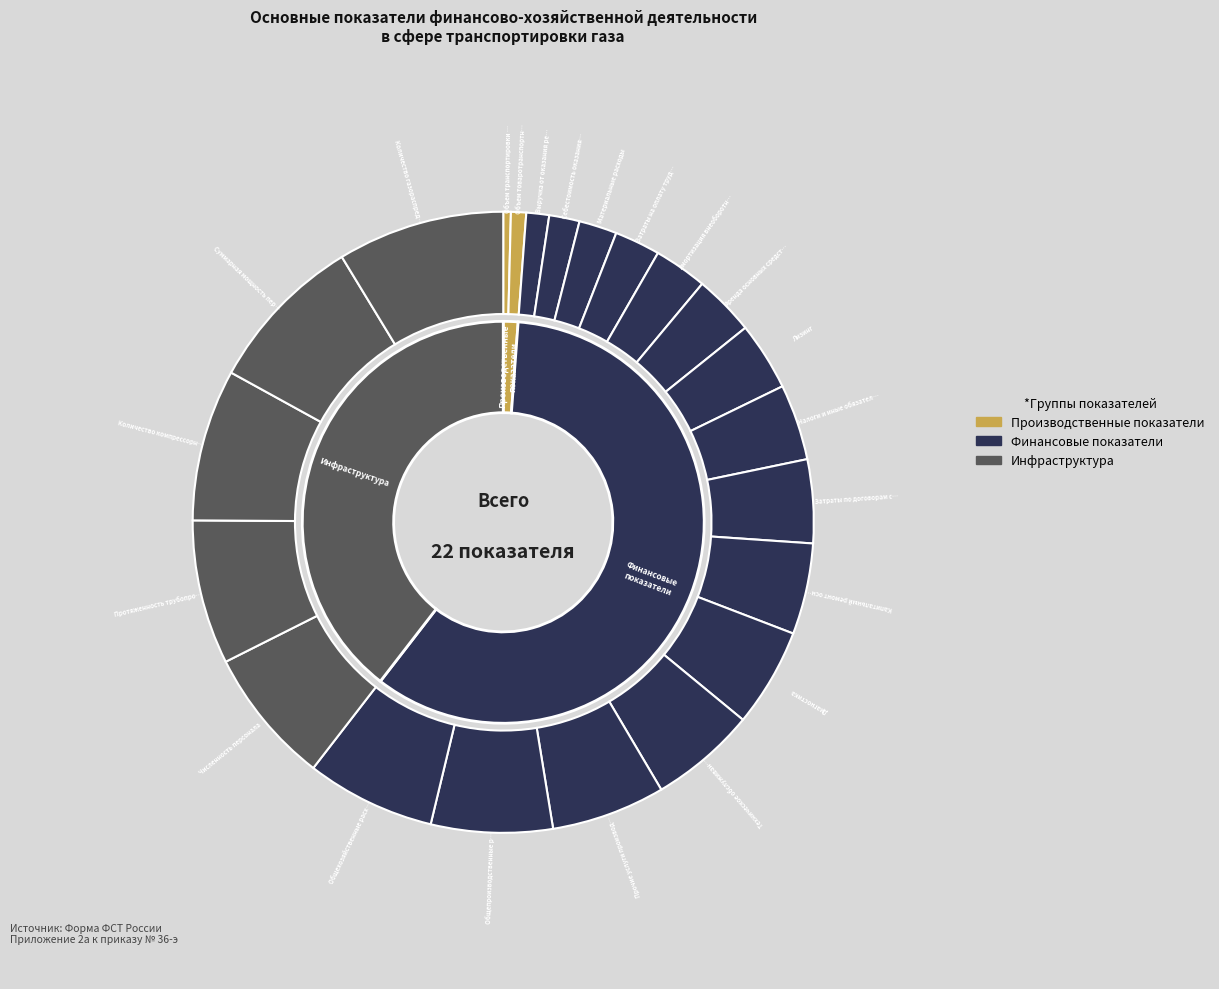

To the nearest percent, what is the average slice percentage?

5%